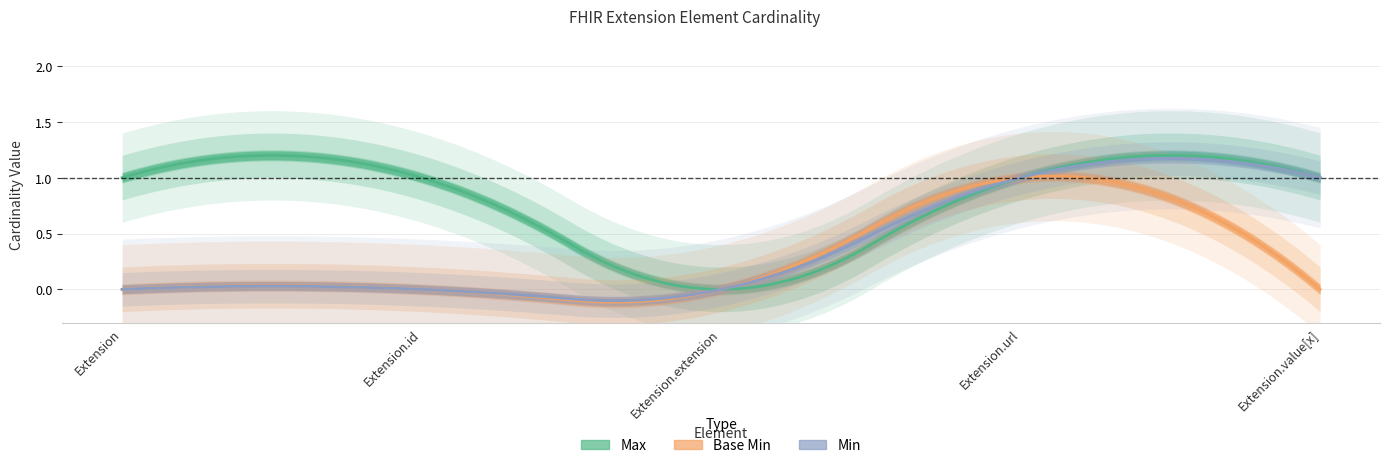

True or false: Max has a value of 1 at Extension.value[x].

False